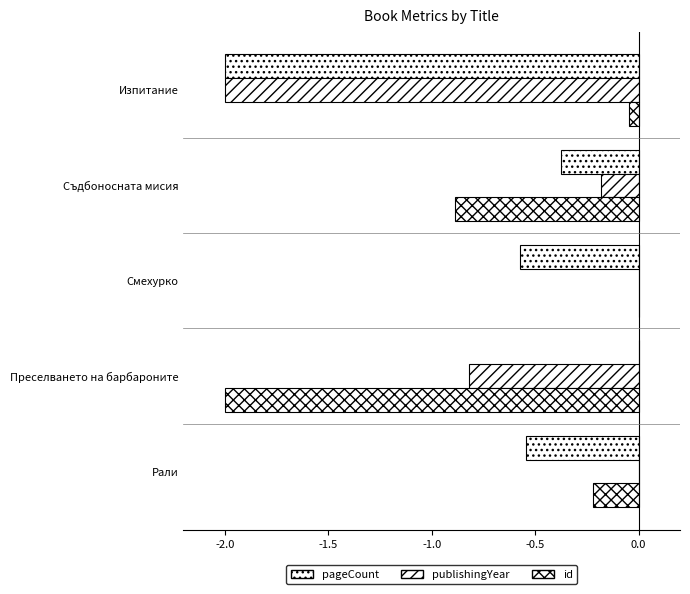

How many series are shown in this chart?

3